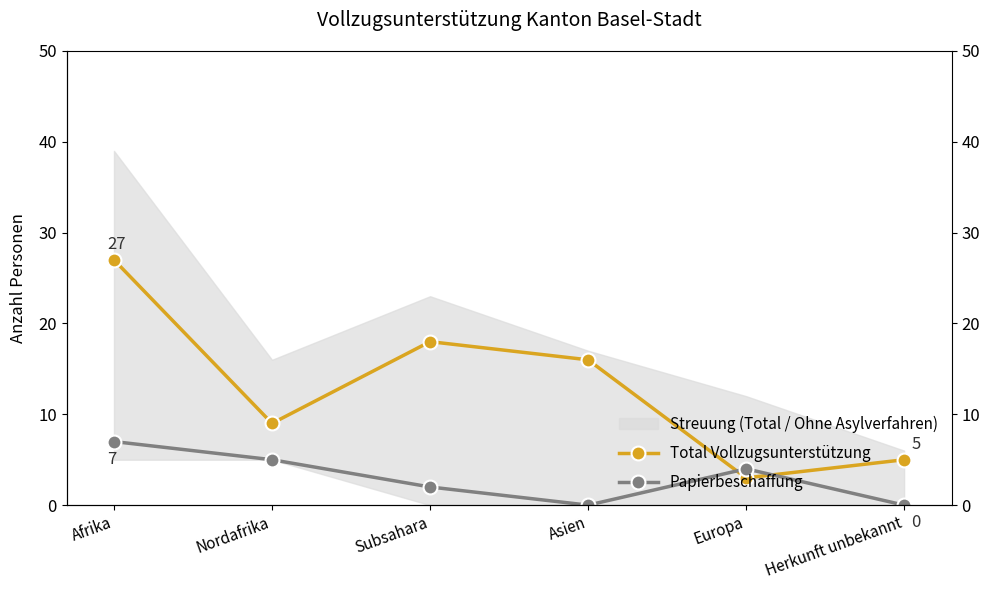

What are all the series names shown in the legend?

Total Vollzugsunterstützung, Papierbeschaffung